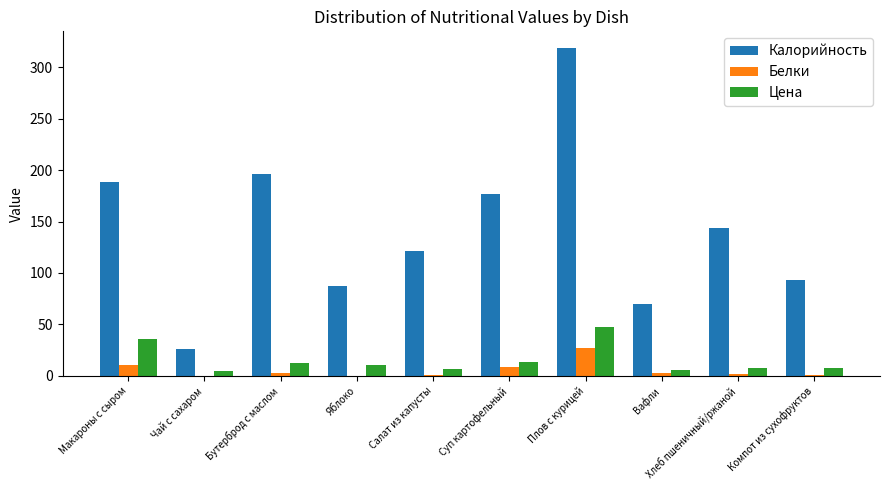

True or false: Цена has a value of 8.0 at Компот из сухофруктов.

True